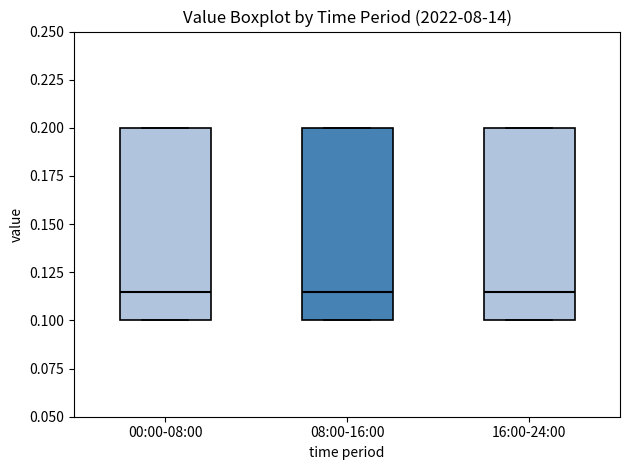

Reading left to right, read every box against the y-axis: the position of its median line, the range the box covers, and the ends of its whiskers. The values are not printed on the chart, so give them approximately, as read against the axis.

00:00-08:00: median 0.115, box 0.100 to 0.200, whiskers 0.100 to 0.200
08:00-16:00: median 0.115, box 0.100 to 0.200, whiskers 0.100 to 0.200
16:00-24:00: median 0.115, box 0.100 to 0.200, whiskers 0.100 to 0.200